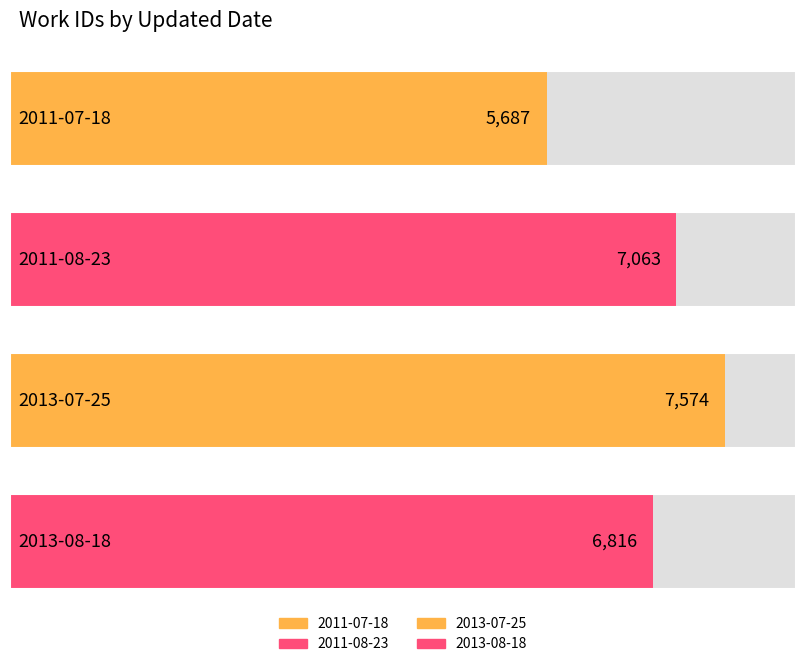

How many values are between 6816 and 7574?

3